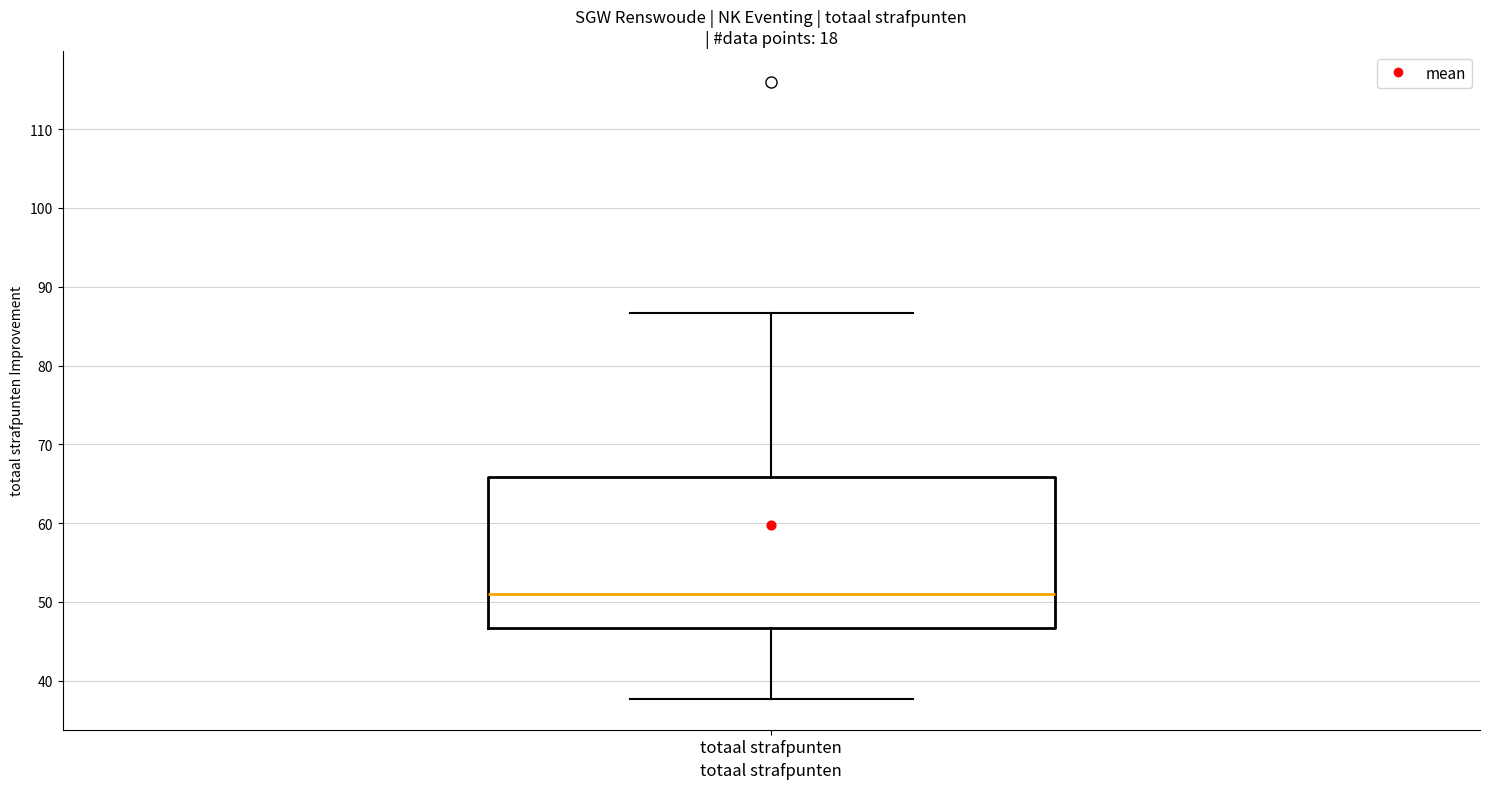

Read this box plot against the y-axis: the position of the median line, the range covered by the box, and the ends of both whiskers. The values are not printed on the chart, so give them approximately, as read against the axis.

median 51, box 47 to 66, whiskers 38 to 87